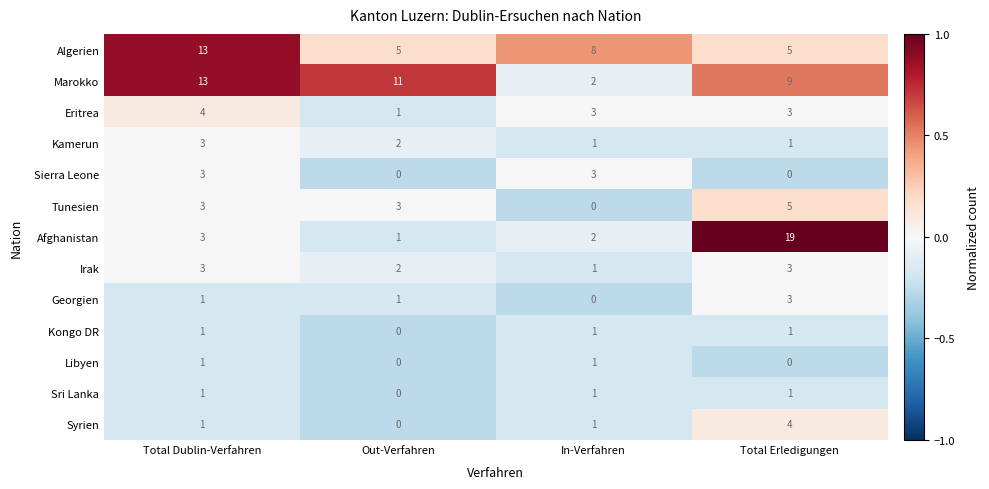

Which category has the lowest value in the Eritrea series?

Out-Verfahren